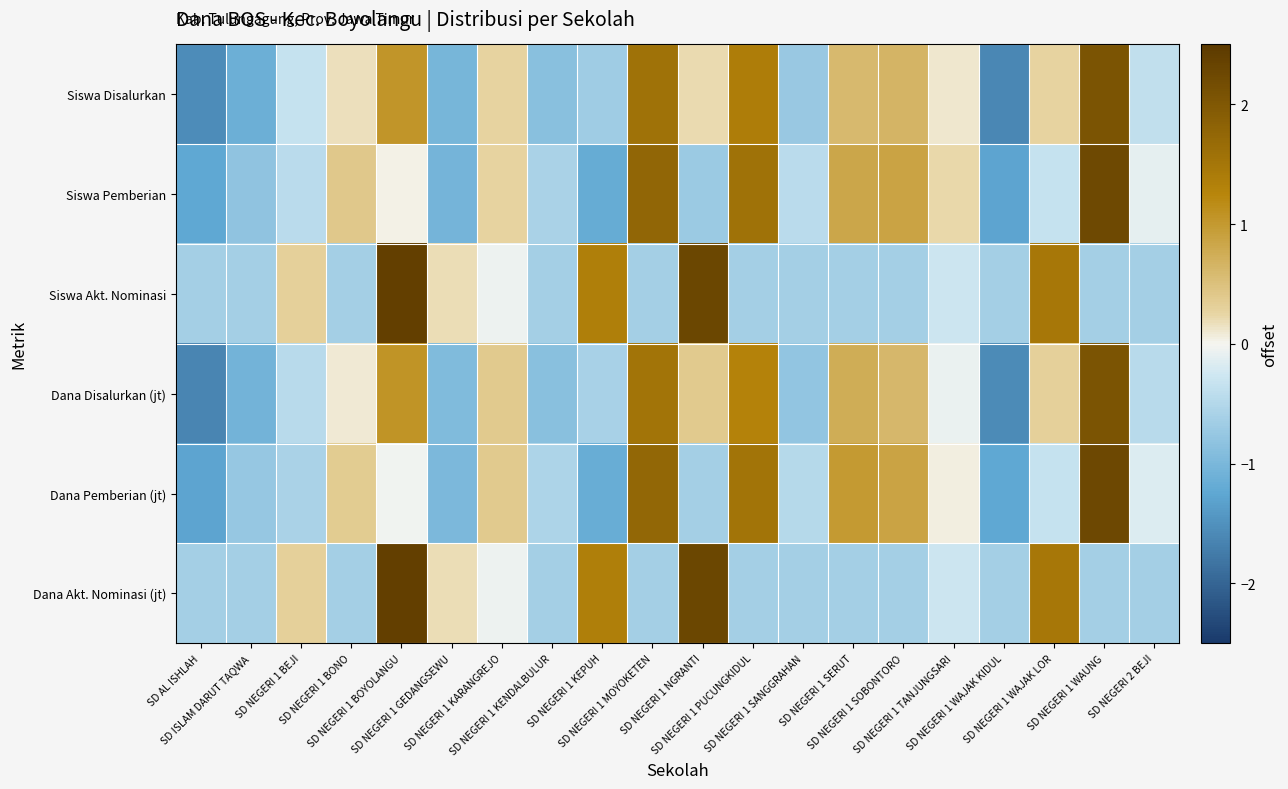

Which has a higher value, SD NEGERI 1 BEJI or SD NEGERI 2 BEJI?

SD NEGERI 1 BEJI